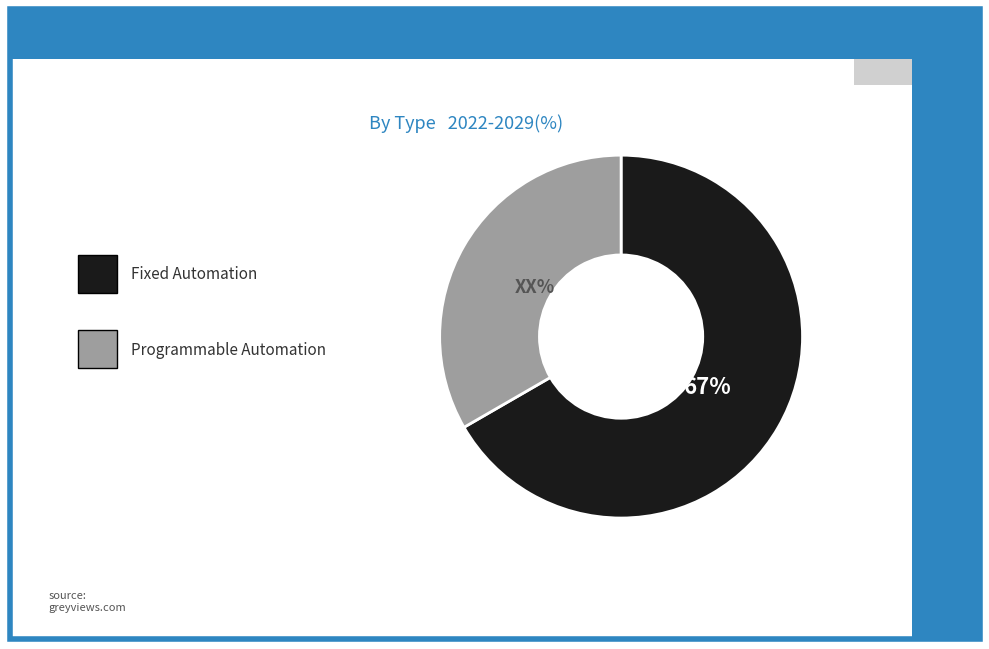

Does any single category account for the majority?

Yes